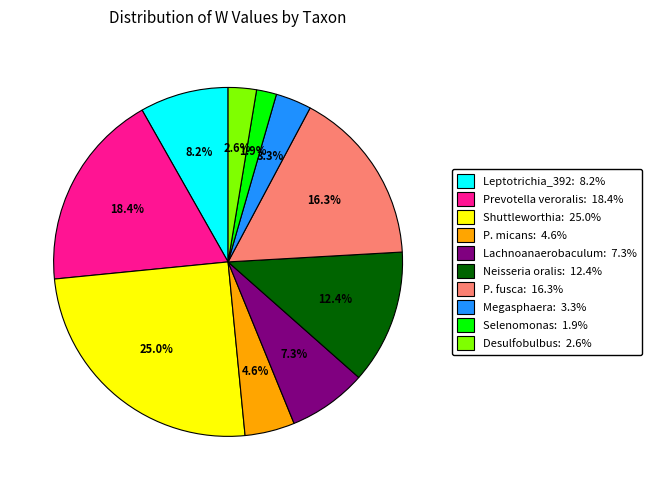

Does any single category account for the majority?

No